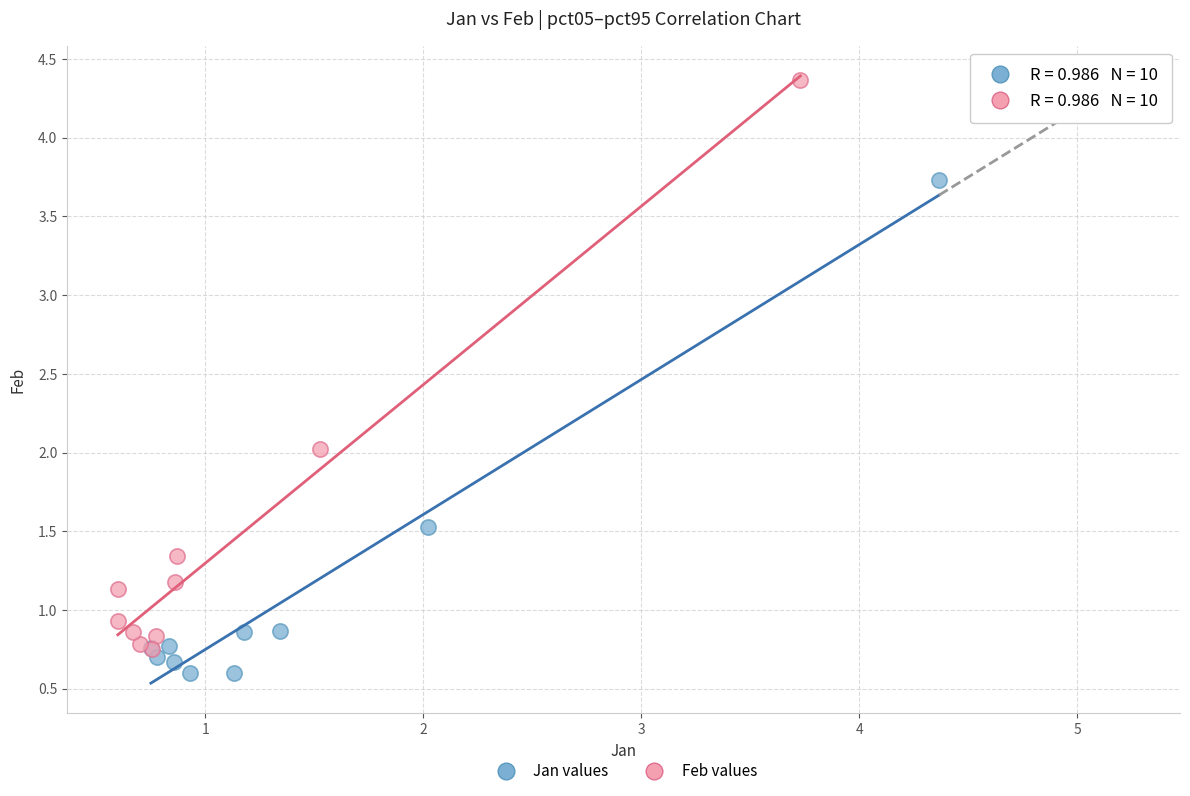

Which series contains the highest Y value?

Feb values